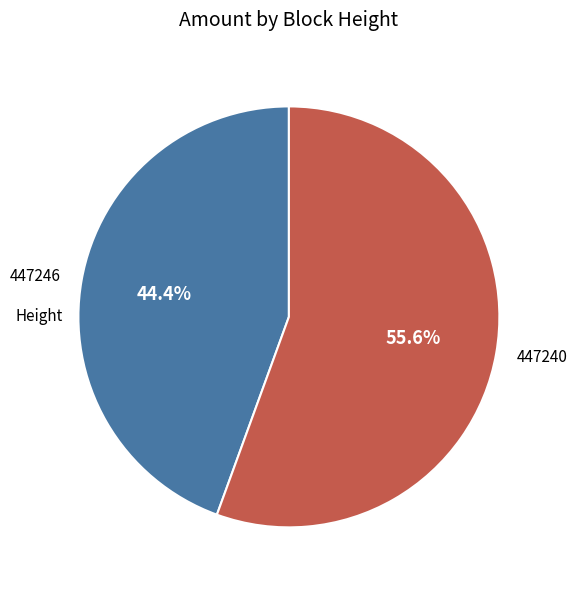

Which has a higher value, 447240 or 447246?

447240